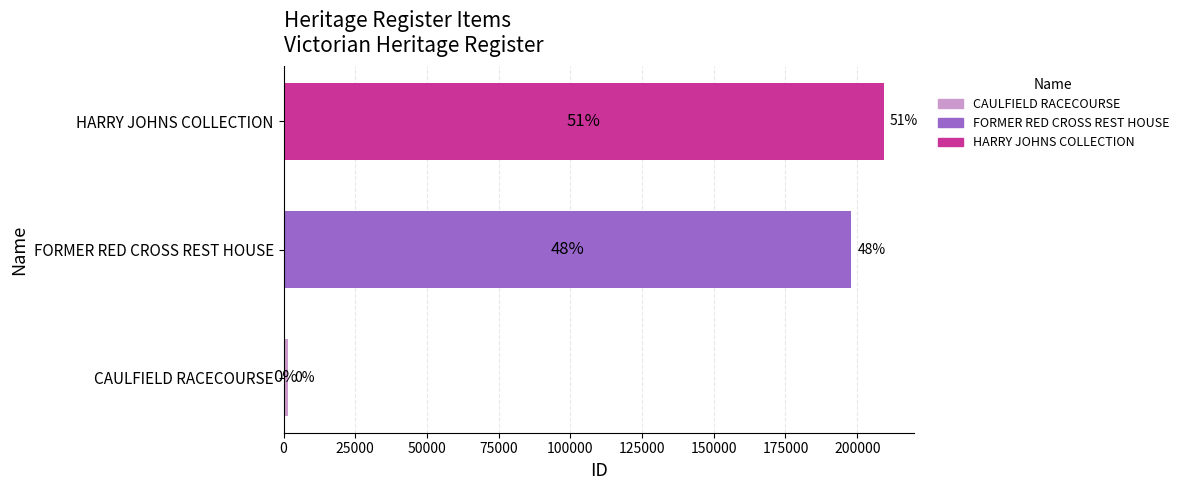

Does the chart contain any negative values?

No